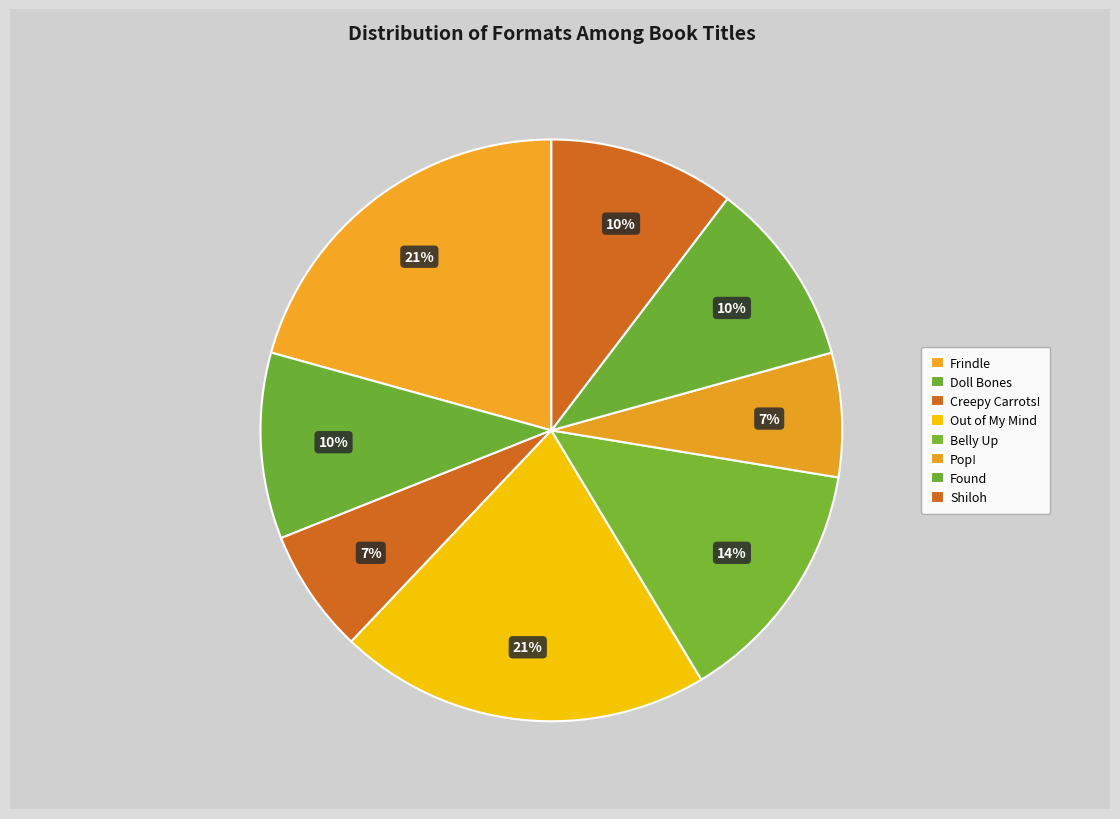

Count the number of slices in the pie.

8